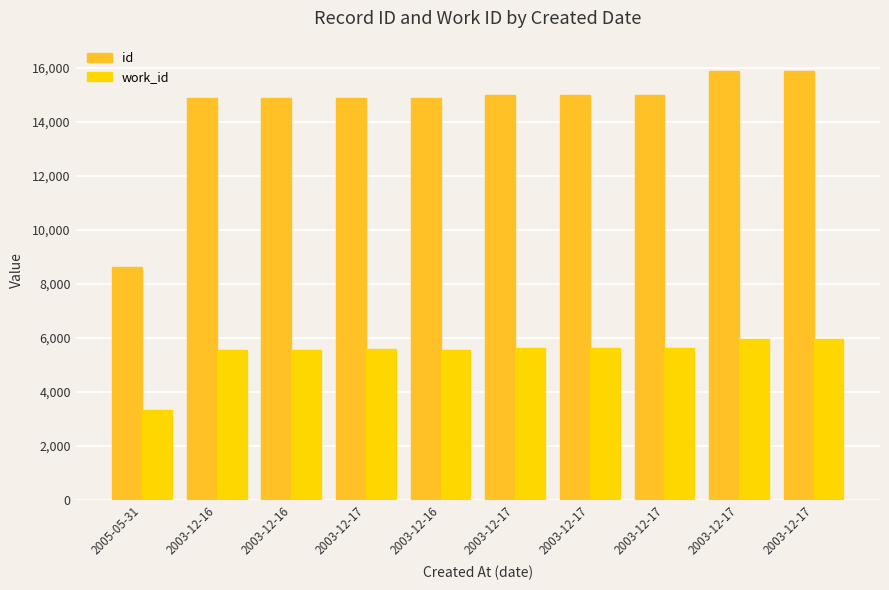

Reading right to left, what are all the values shown in this chart?

id: 15881	15880	15005	15004	15003	14884	14877	14866	14865	8608
work_id: 5971	5971	5614	5614	5614	5562	5568	5562	5562	3337